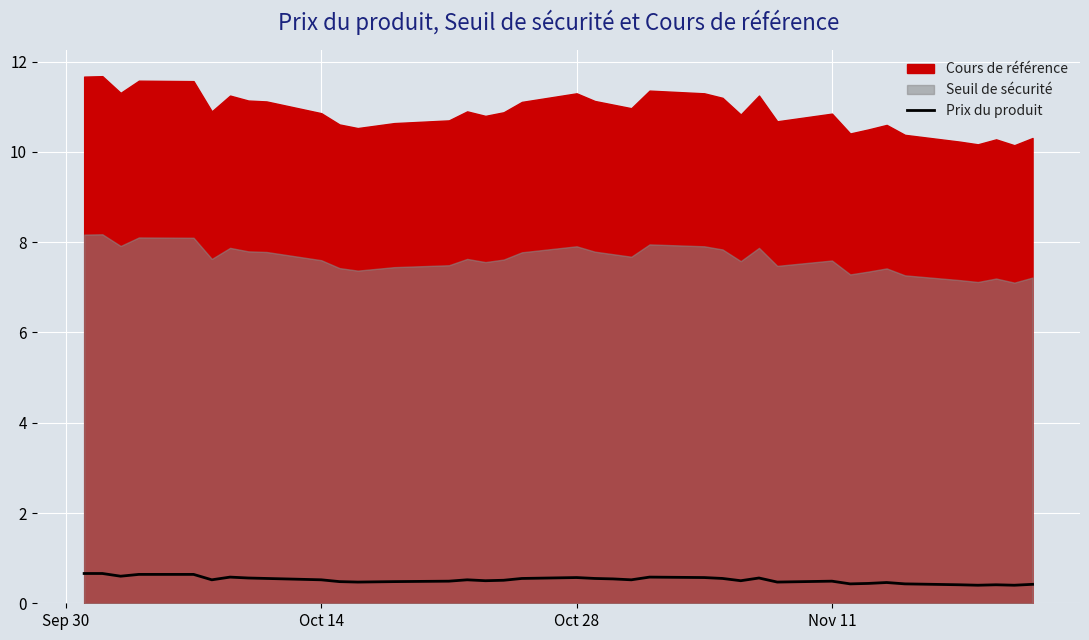

What is the maximum value for Prix du produit?

0.7